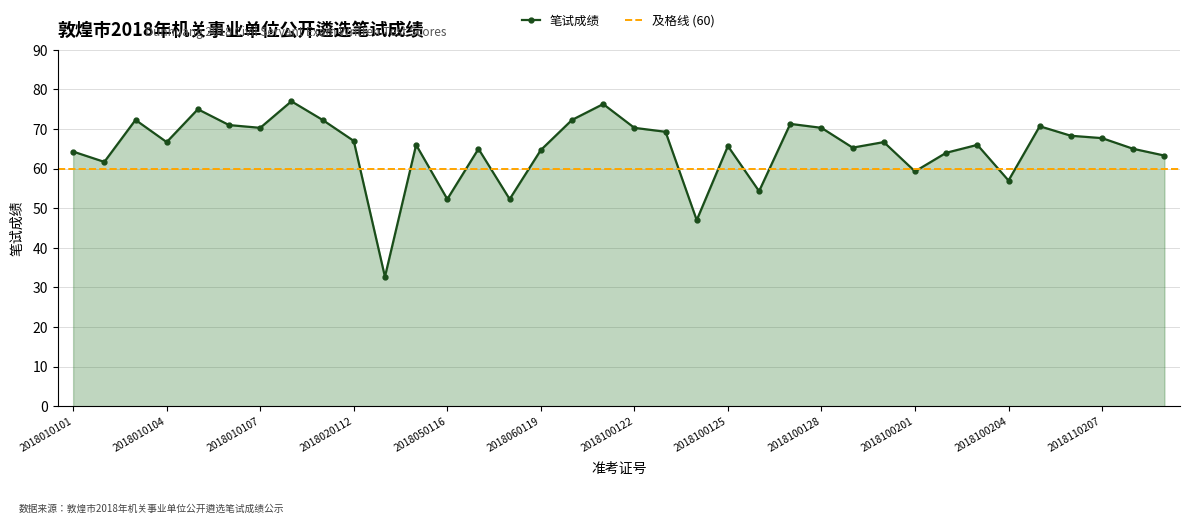

Reading left to right, what are all the values shown in this chart?

2018010101=64.3	2018010102=61.7	2018010103=72.3	2018010104=66.7	2018010105=75.0	2018010106=71.0	2018010107=70.3	2018010109=77.0	2018020110=72.3	2018020112=67.0	2018050113=32.7	2018050115=66.0	2018050116=52.3	2018050117=65.0	2018050118=52.3	2018060119=64.7	2018060120=72.3	2018060121=76.3	2018100122=70.3	2018100123=69.3	2018100124=47.0	2018100125=65.7	2018100126=54.3	2018100127=71.3	2018100128=70.3	2018100129=65.3	2018100130=66.7	2018100201=59.3	2018100202=64.0	2018100203=66.0	2018100204=57.0	2018110205=70.7	2018110206=68.3	2018110207=67.7	2018110208=65.0	2018110209=63.3